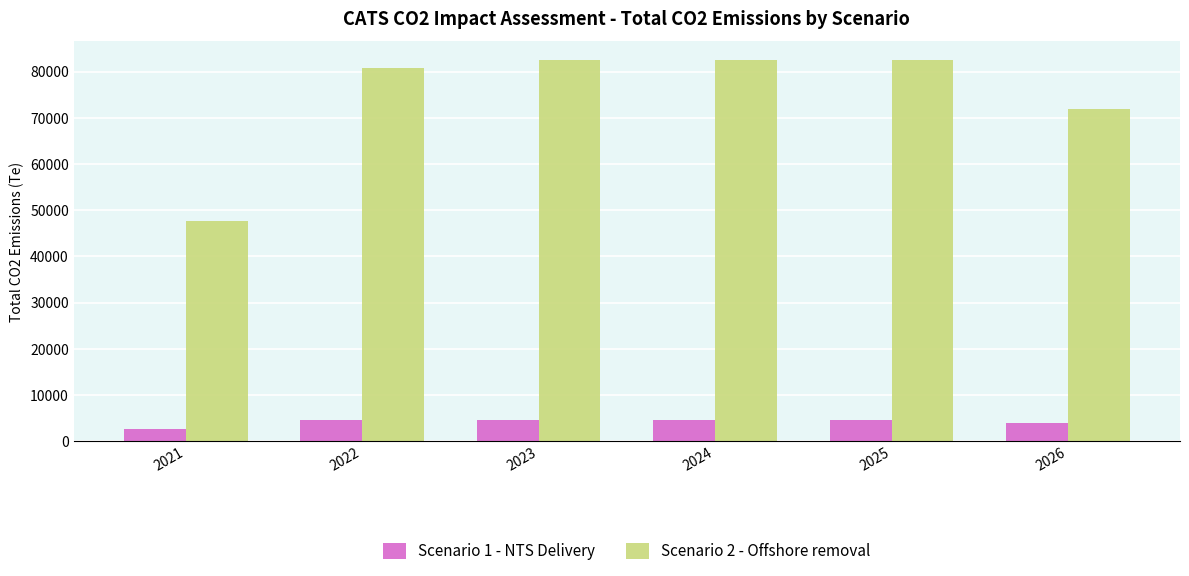

What is the highest value of the Scenario 1 - NTS Delivery series?

4636.6